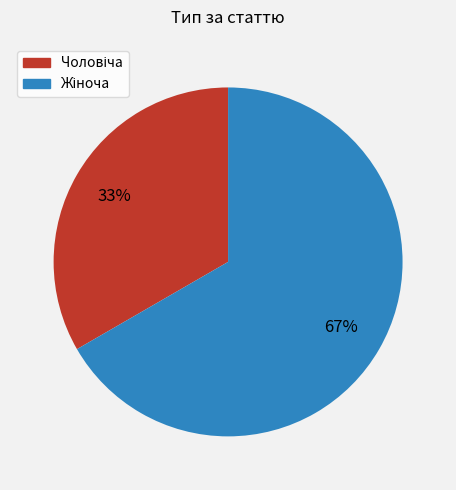

Is there a majority slice in this chart?

Yes